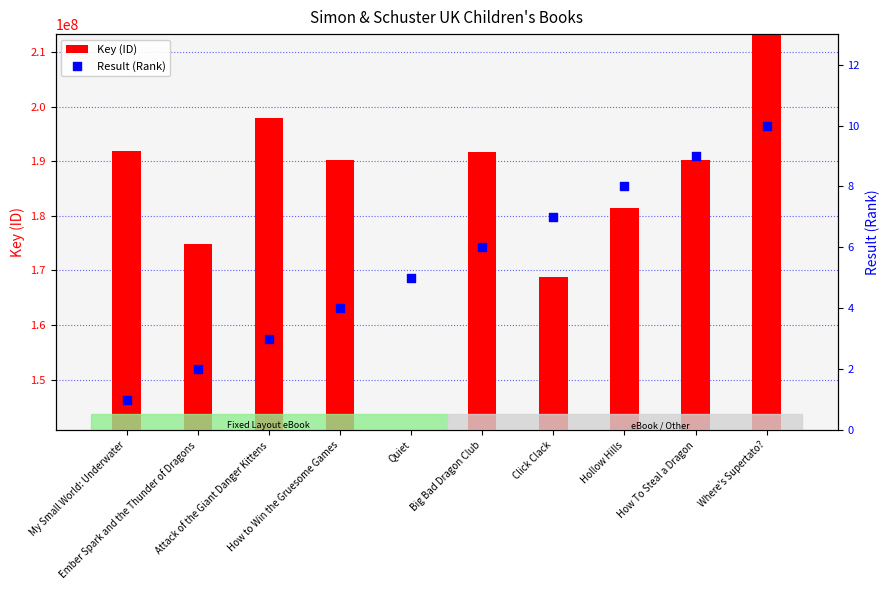

Is the value of Key (ID) at Ember Spark and the Thunder of Dragons greater than the value of Result (Rank) at Hollow Hills?

Yes